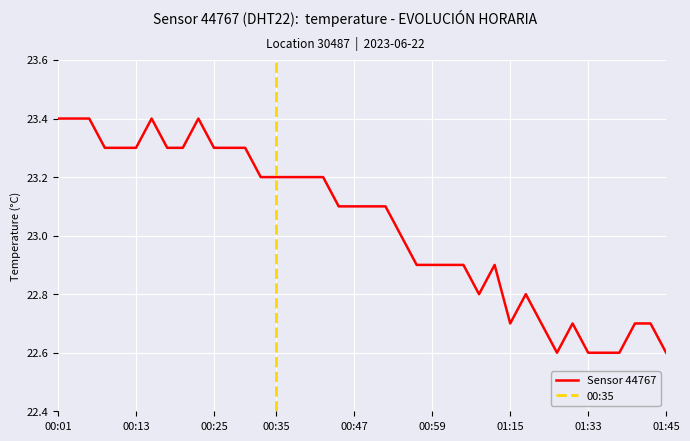

List the labels in order of value, largest first.

00:01, 00:03, 00:05, 00:15, 00:23, 00:08, 00:10, 00:13, 00:18, 00:20, 00:25, 00:27, 00:30, 00:32, 00:35, 00:37, 00:40, 00:42, 00:45, 00:47, 00:50, 00:52, 00:54, 00:57, 00:59, 01:02, 01:04, 01:12, 01:10, 01:17, 01:15, 01:20, 01:31, 01:40, 01:43, 01:26, 01:33, 01:36, 01:38, 01:45